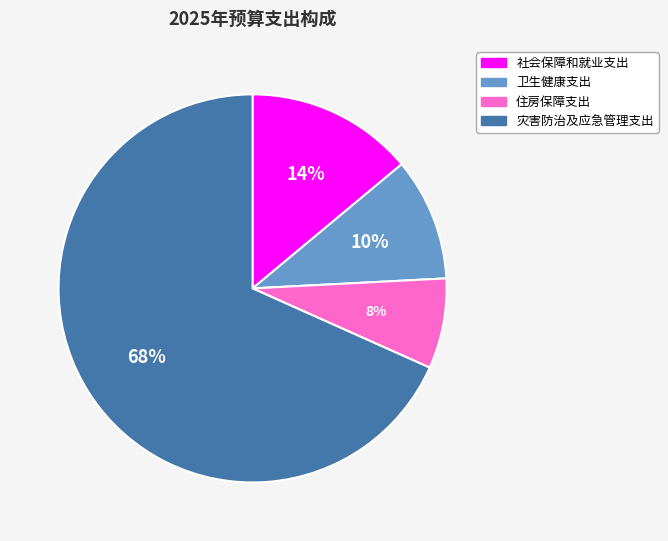

Which category has the biggest portion of the pie?

灾害防治及应急管理支出